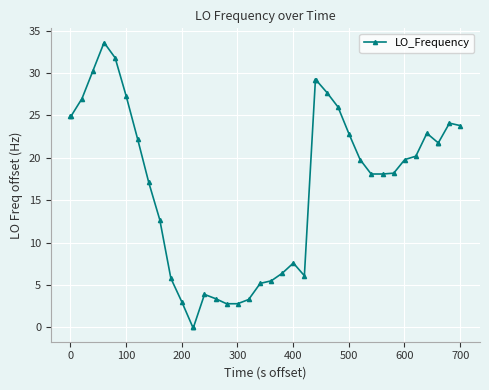

How many categories are shown in the chart?

40